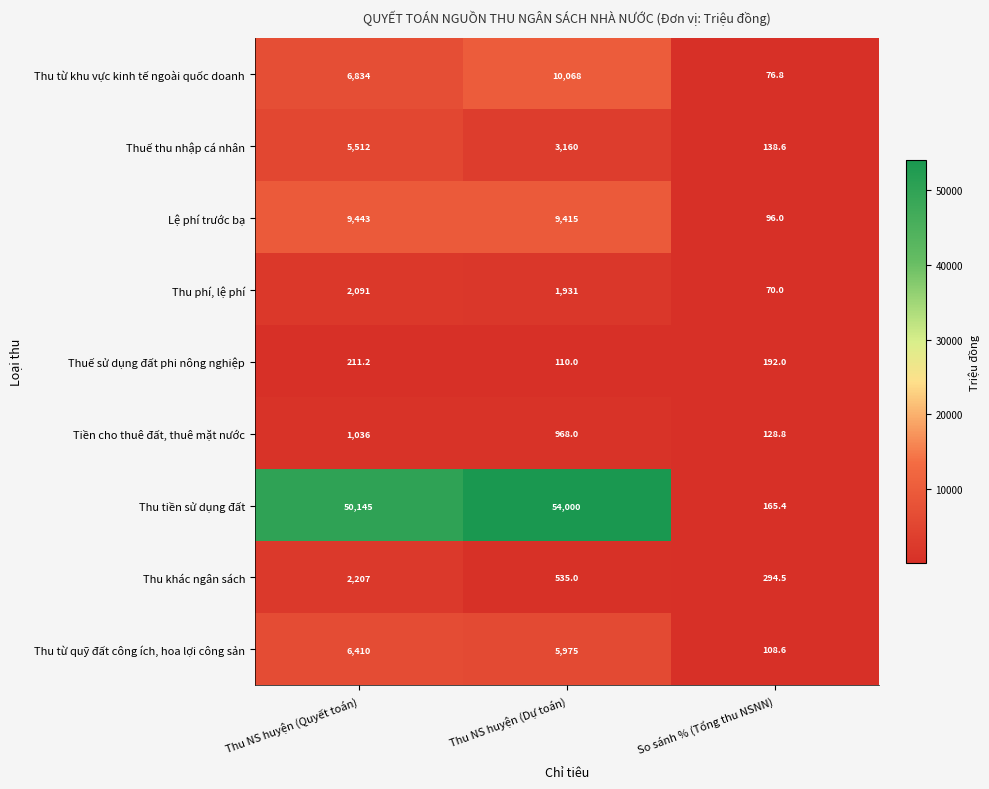

What is the difference between the Lệ phí trước bạ values at Thu NS huyện (Quyết toán) and Thu NS huyện (Dự toán)?

28.0